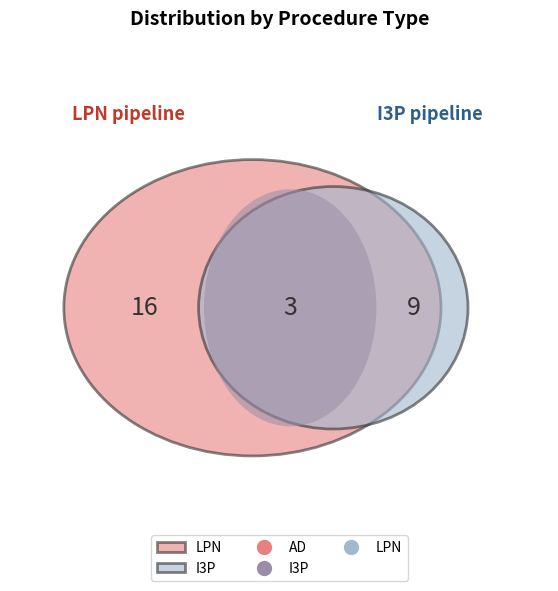

Is there a majority slice in this chart?

Yes